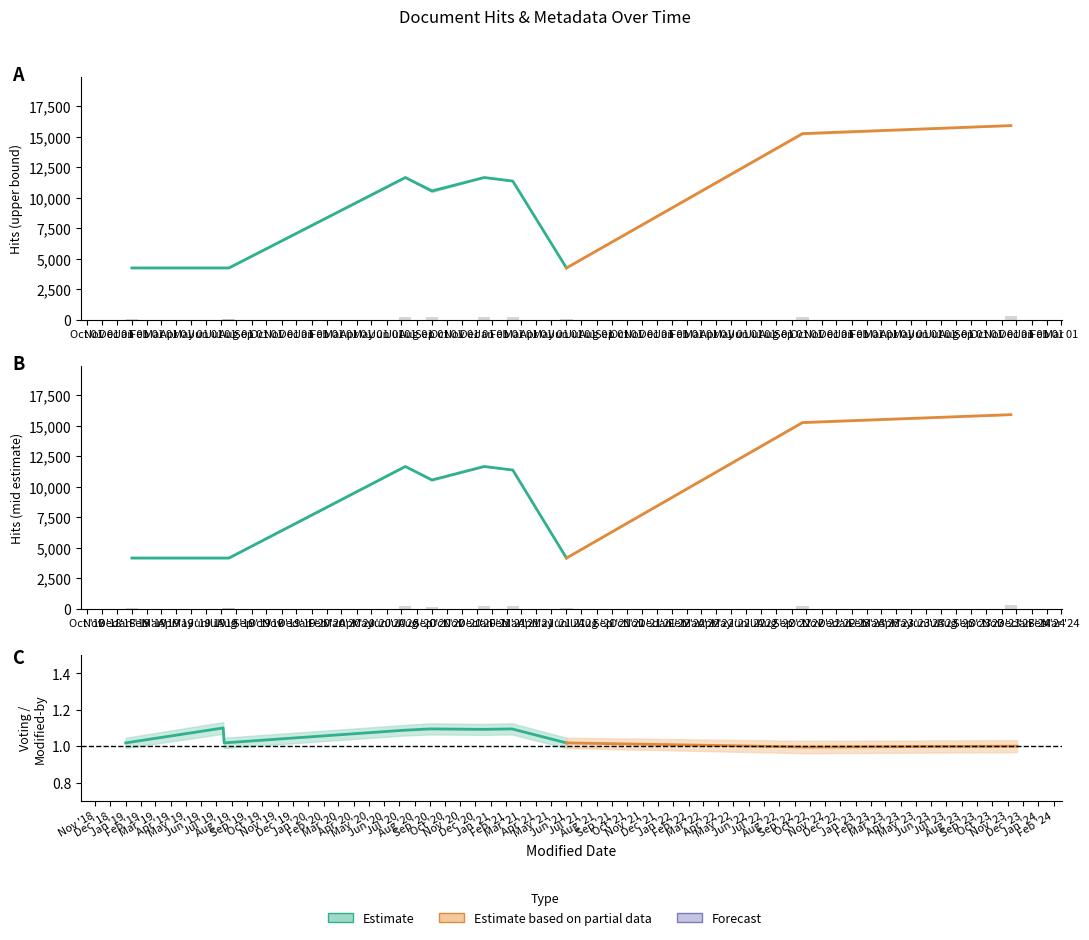

How many data points in hits_mid are less than 189?

5